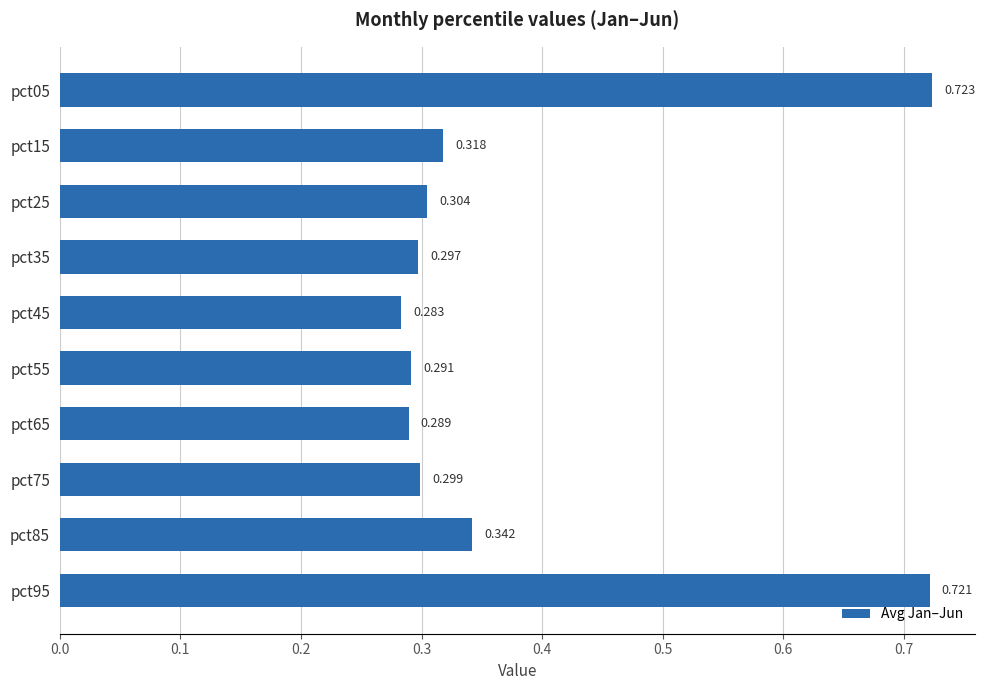

How many bars are there in total?

10